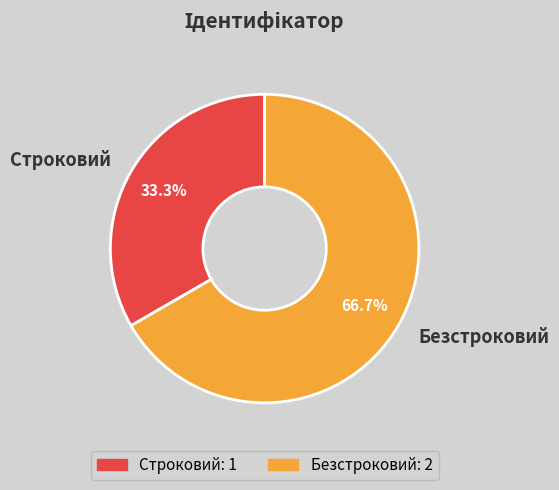

Which category has the smallest portion of the pie?

Строковий